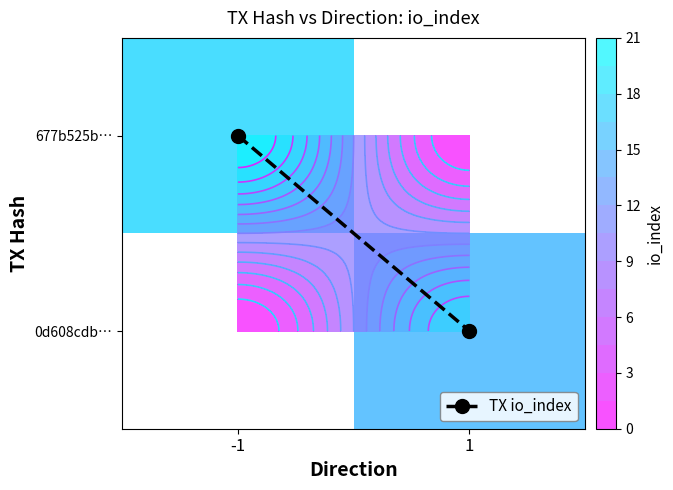

Count the TX io_index values in the range 0 to 1.

2